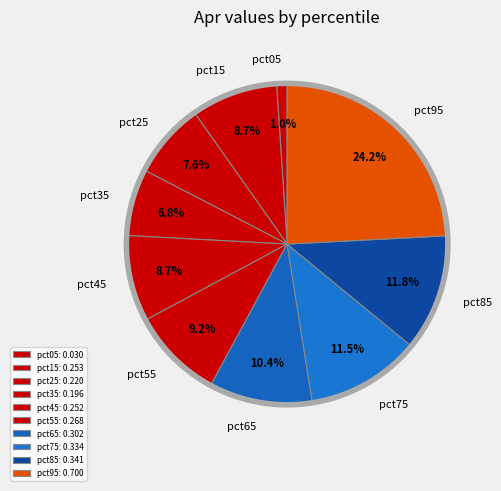

True or false: pct25 accounts for 22% of the total.

False